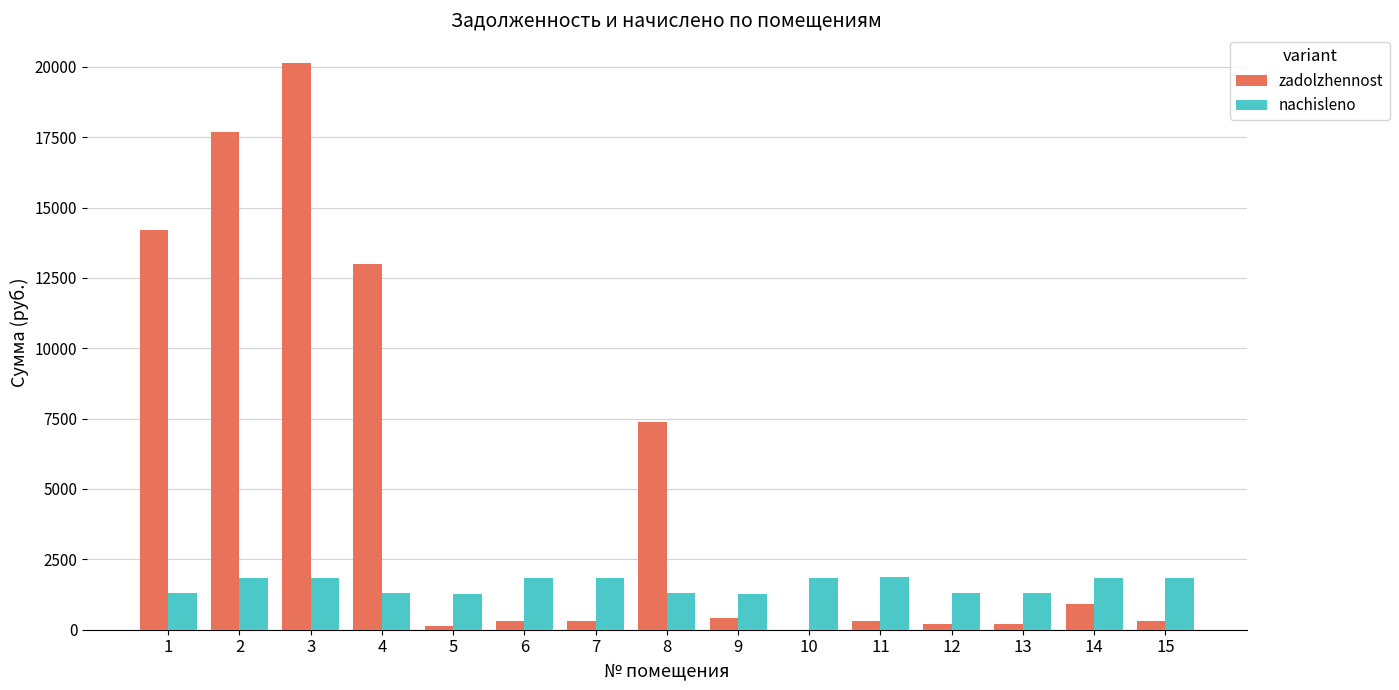

The value of nachisleno at 9 is 1285.6. True or false?

True